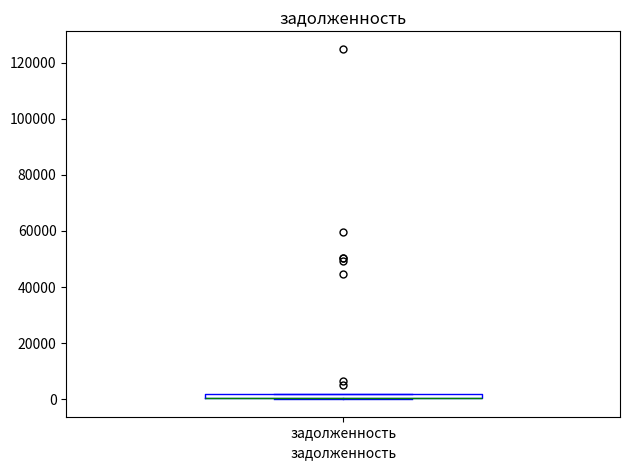

Where is the lower edge of the box for задолженность on the y-axis? The values are not printed on the chart, so give them approximately, as read against the axis.

0